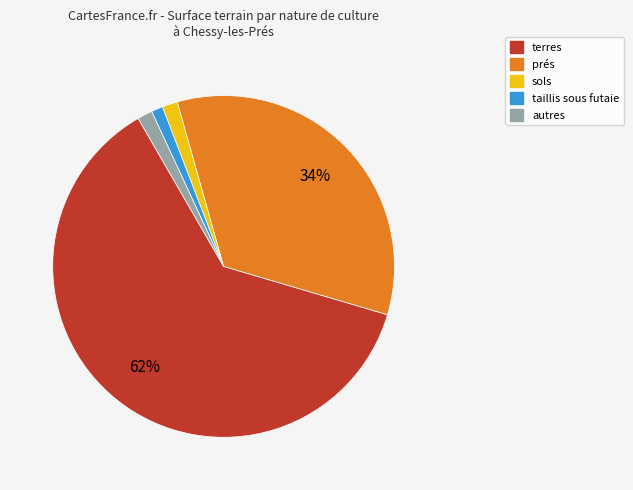

To the nearest percent, what is the average slice percentage?

20%